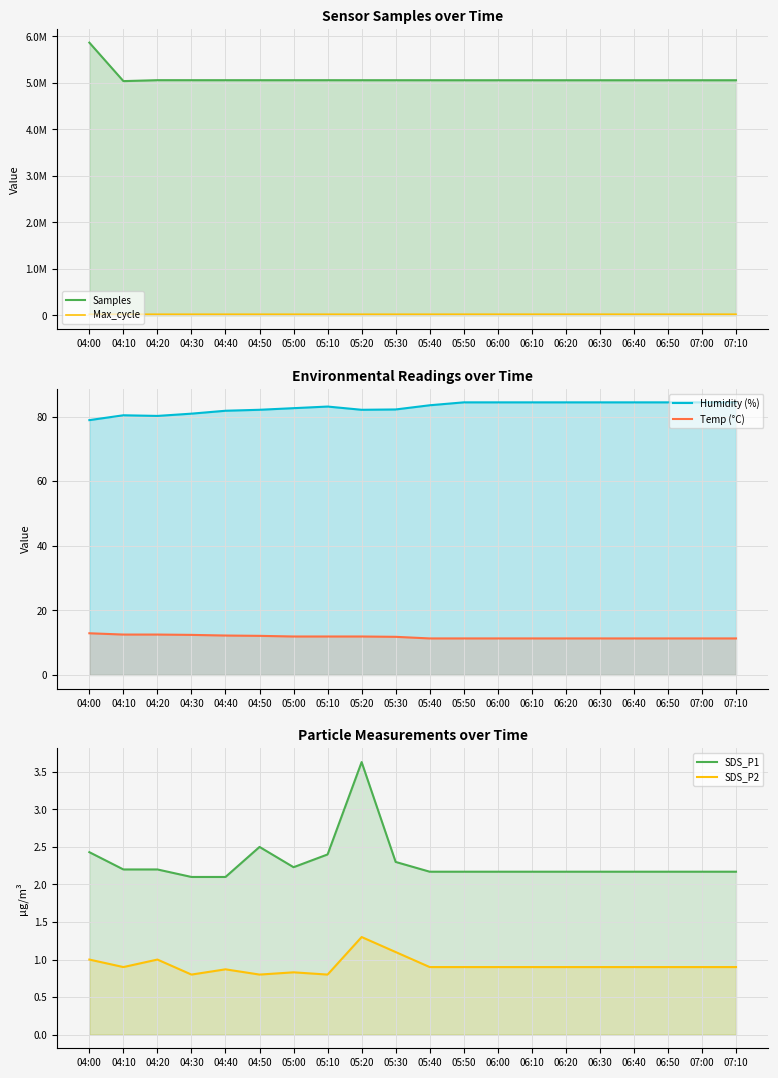

What is the difference between the SDS_P1 values at 06:40 and 04:00?

0.3